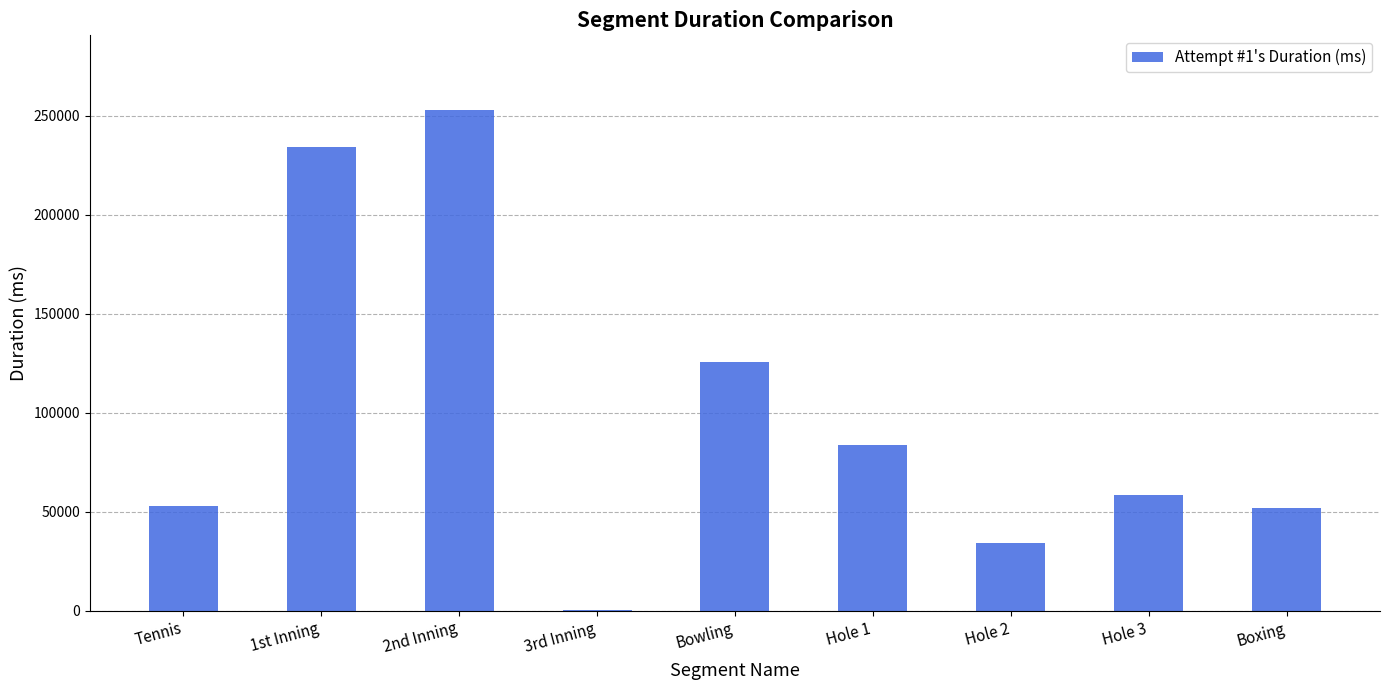

The value at Bowling is 125762. True or false?

True